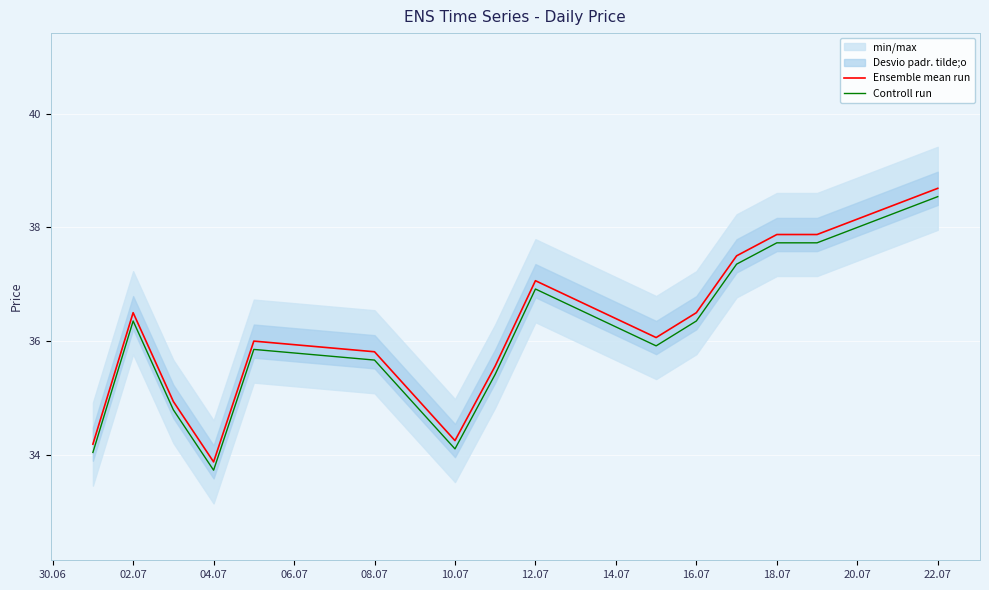

True or false: Controll run and Ensemble mean run cross at least once.

False